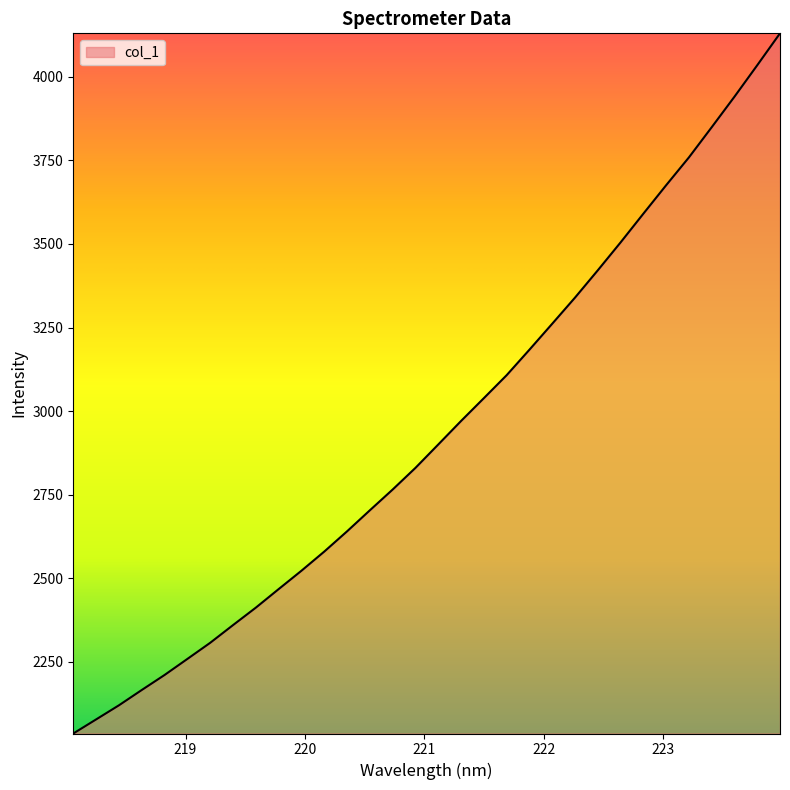

What is the smallest value displayed?

2034.8